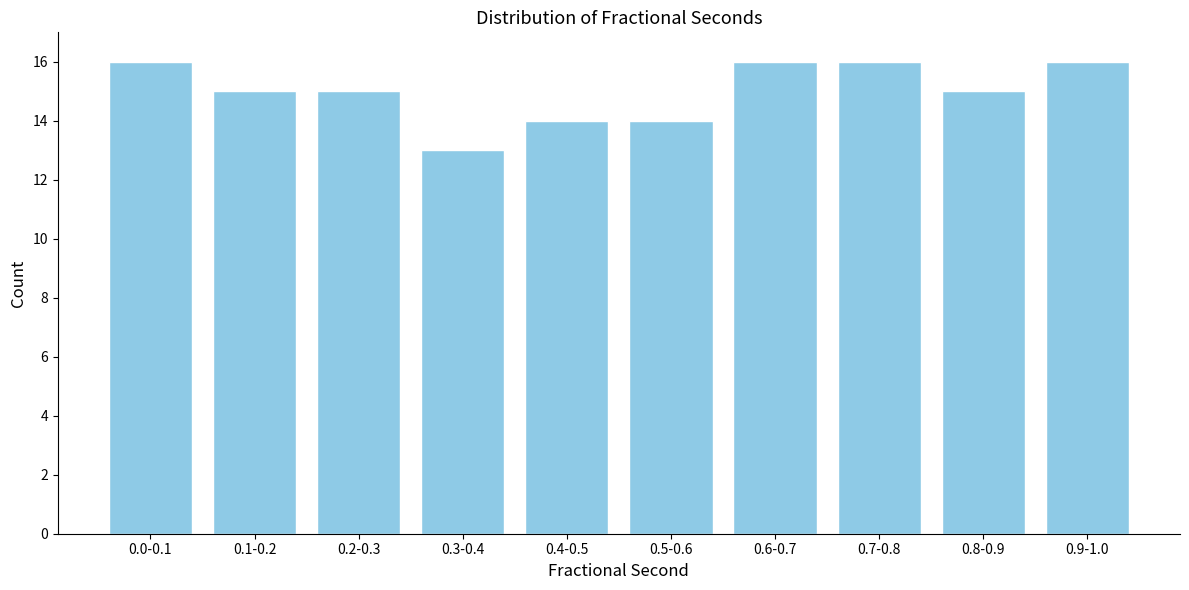

Reading left to right, list all the values displayed in this chart.

16	15	15	13	14	14	16	16	15	16